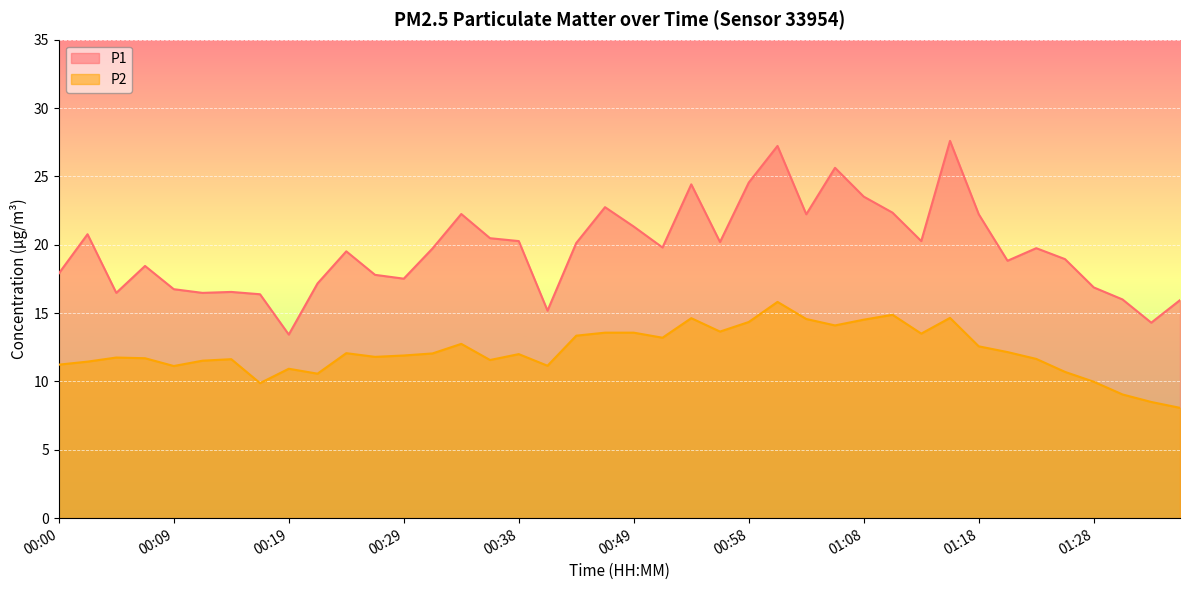

Which has a higher value, 00:51 or 01:16?

01:16